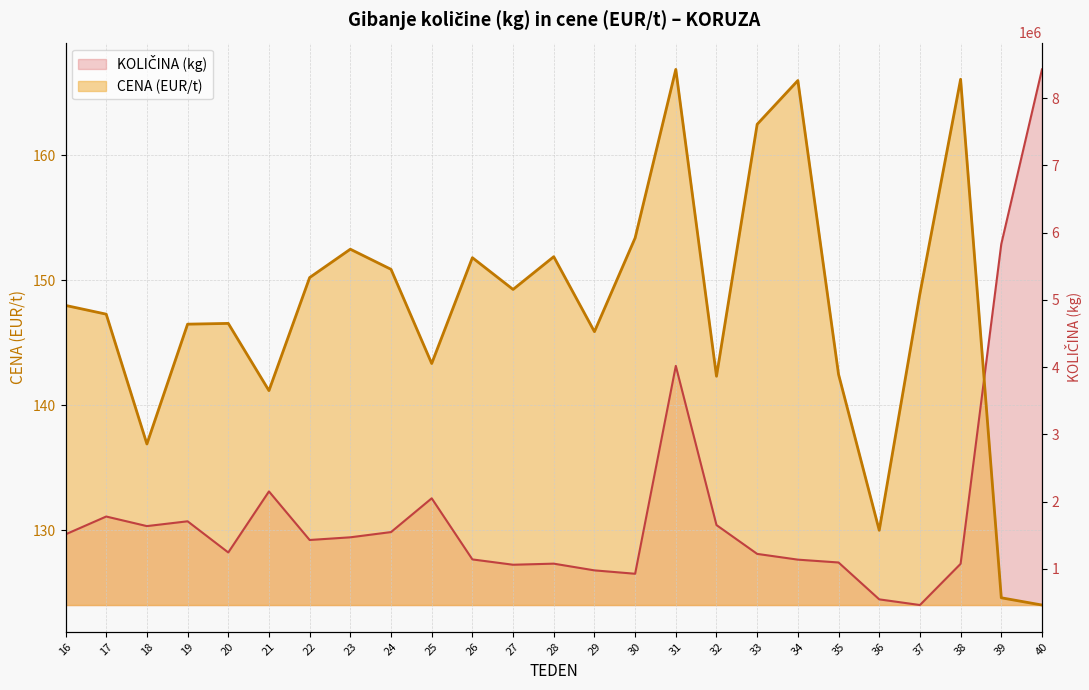

At which category does CENA (EUR/t) reach its first local valley?

18